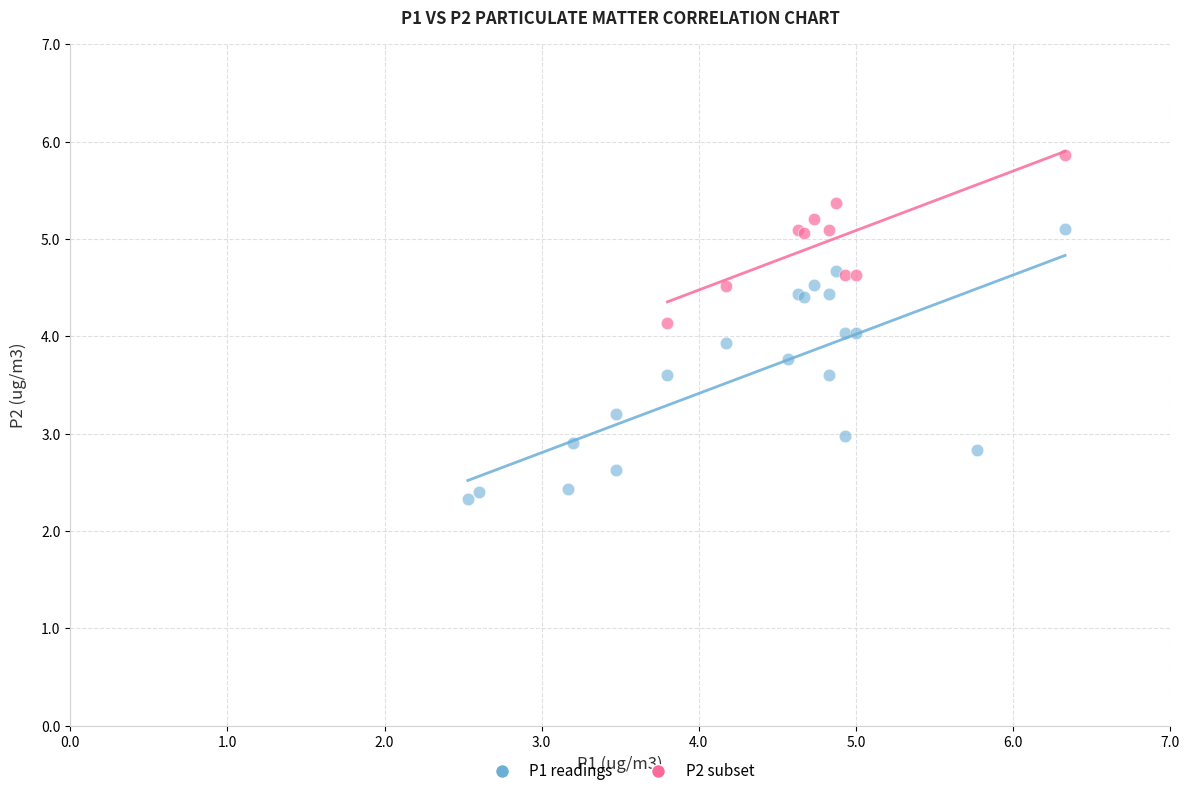

Which series has the widest spread of Y values?

P1 readings